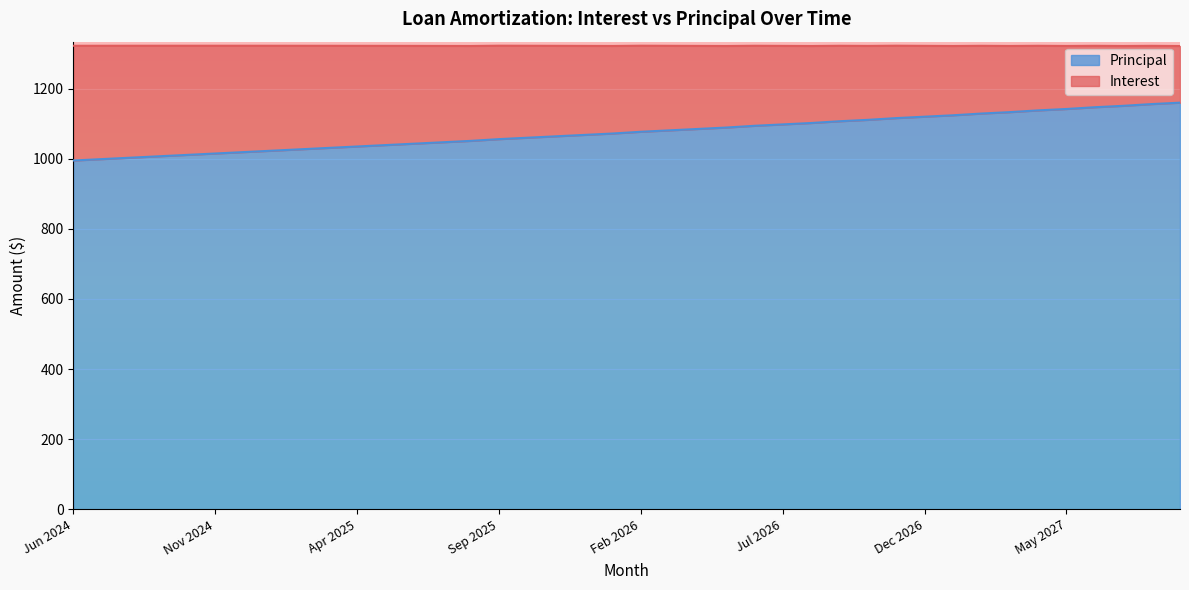

True or false: the data shows 1019 at Dec 2024.

True